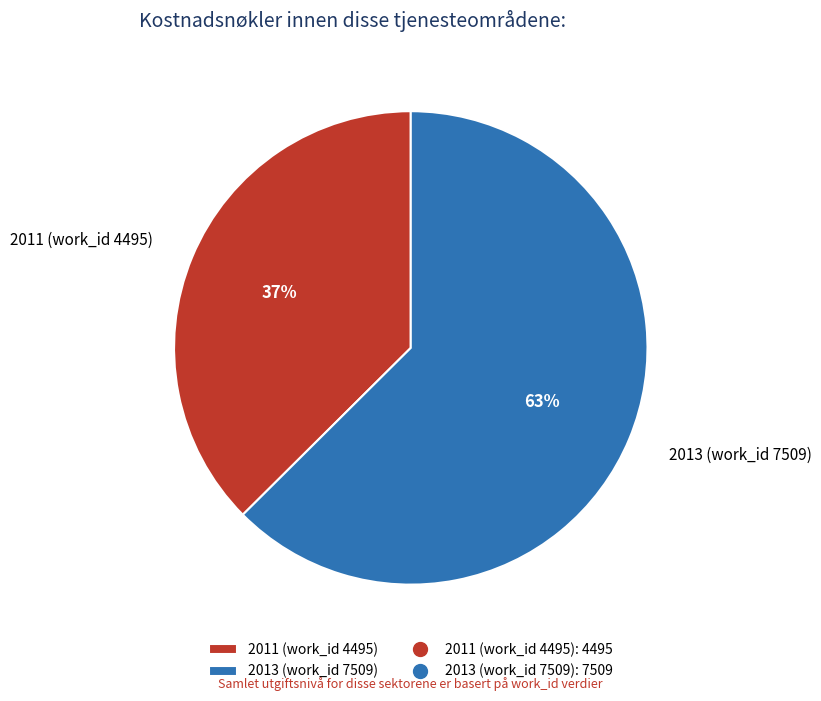

Which slice is the smallest?

2011 (work_id 4495)